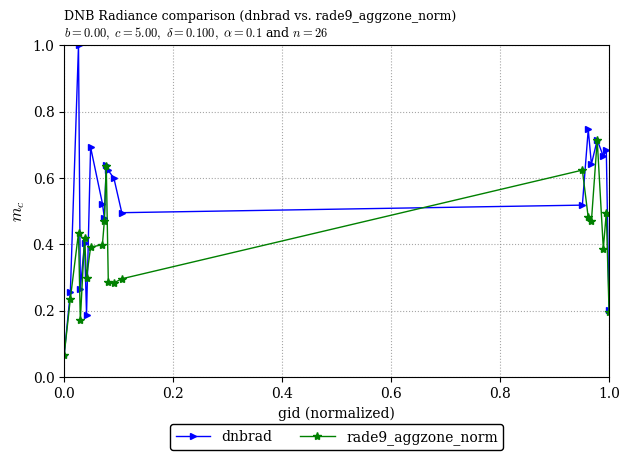

Rank the series by their maximum value, from highest to lowest.

dnbrad, rade9_aggzone_norm